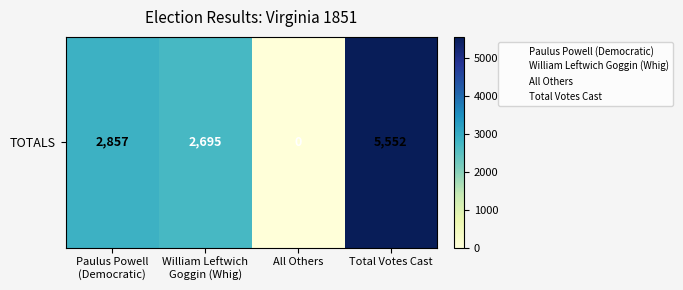

Is it true that the value at All Others is 0?

True